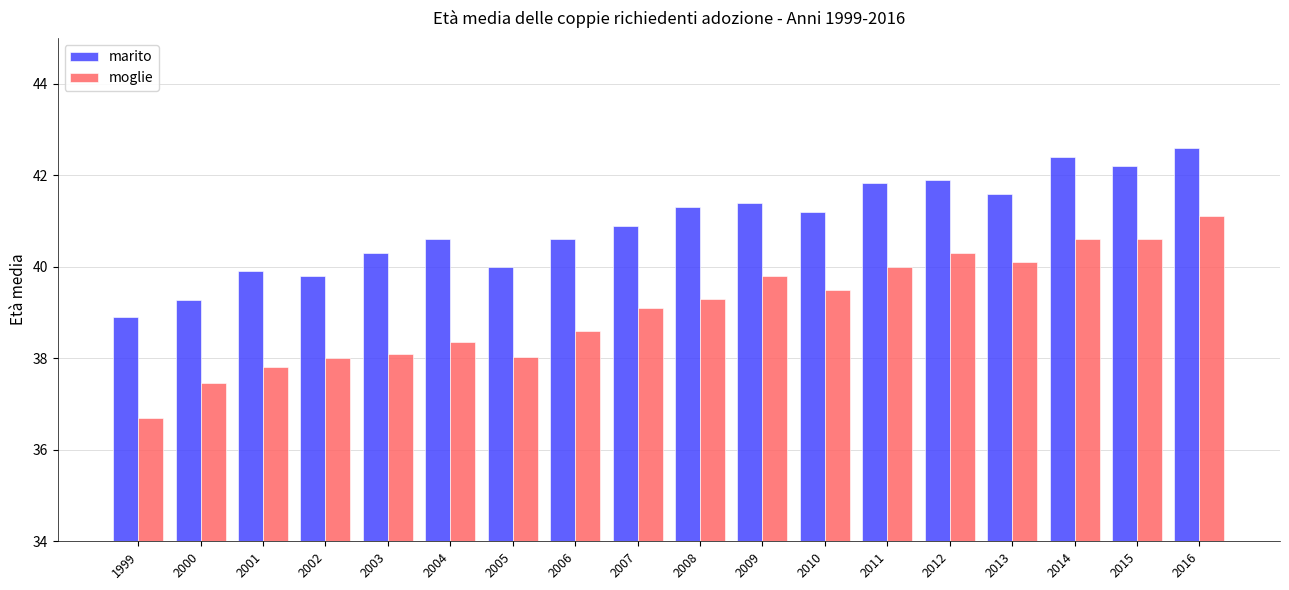

List the series in order of their overall mean, lowest first.

moglie, marito